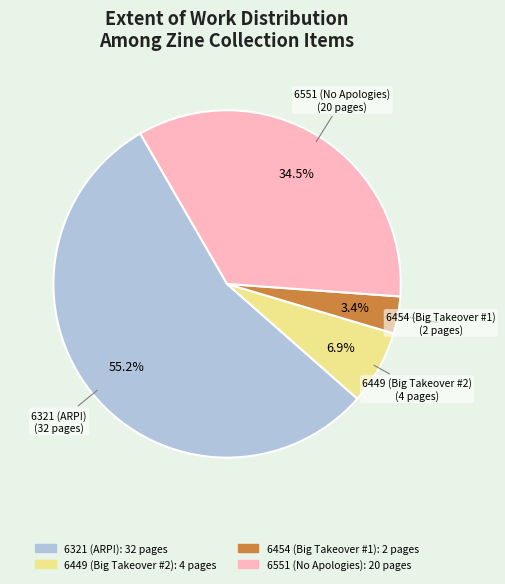

What is the smallest slice in the pie chart?

6454 (Big Takeover #1)